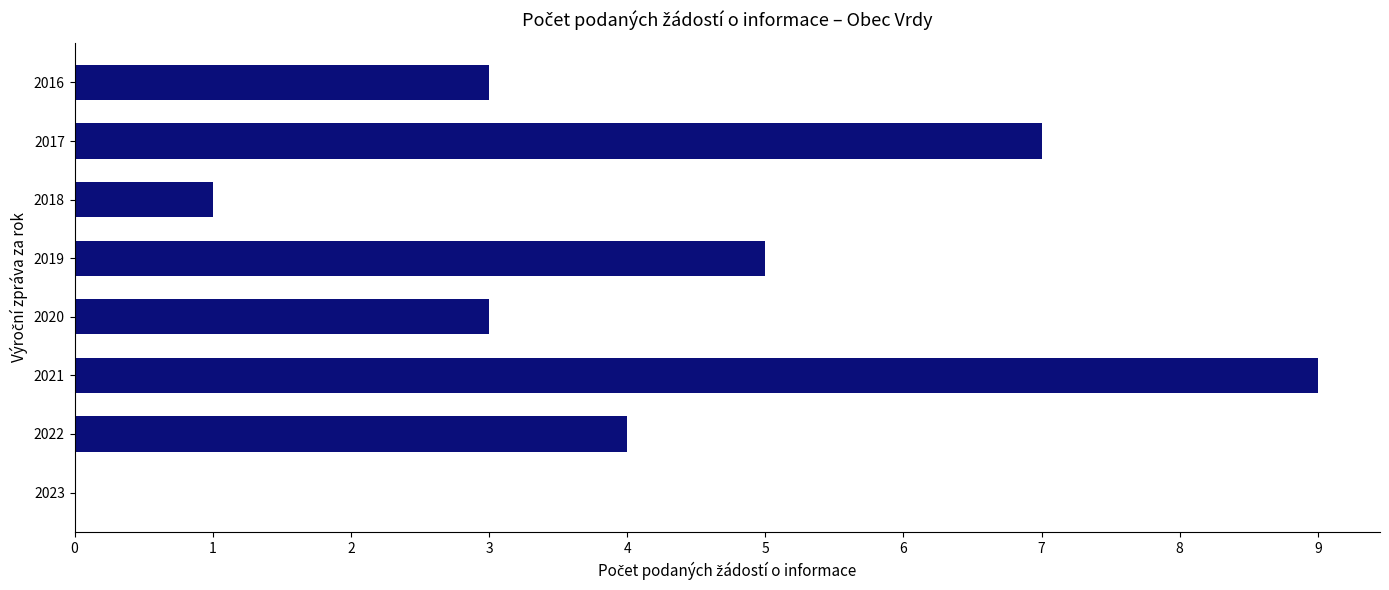

Are the bars horizontal?

Yes